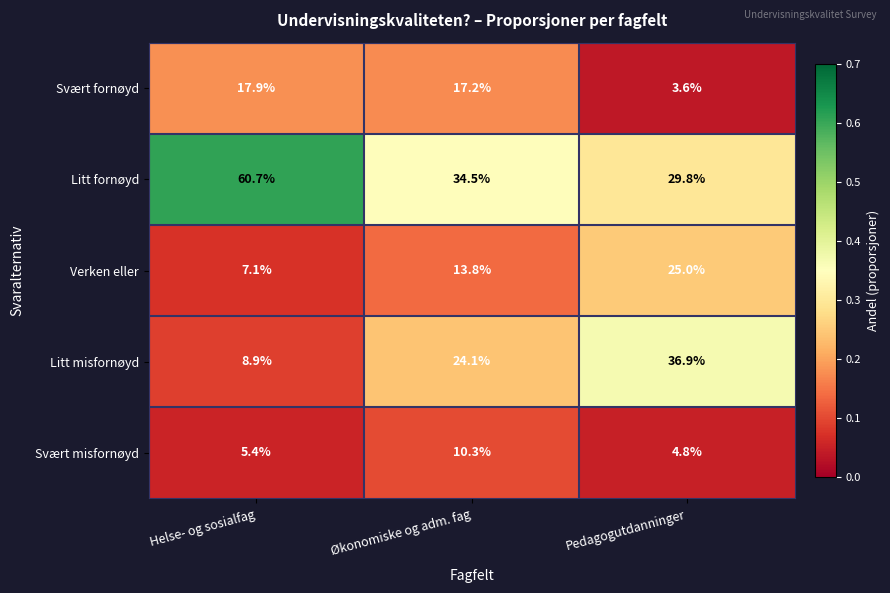

Rank the series by their maximum value, from highest to lowest.

Litt fornøyd, Litt misfornøyd, Verken eller, Svært fornøyd, Svært misfornøyd